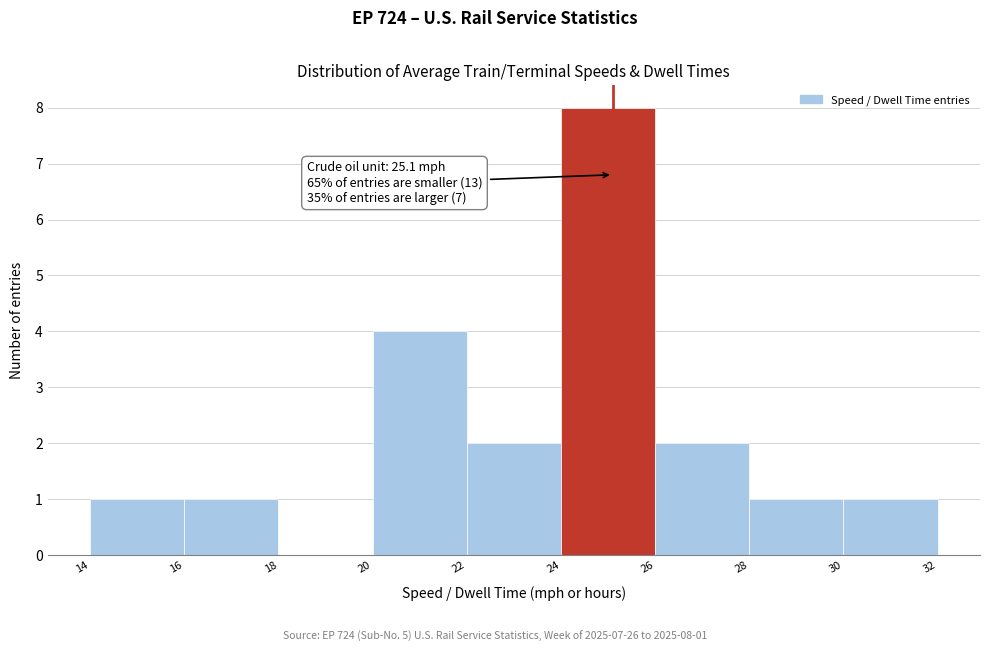

Which range on the x-axis has the tallest bar?

24 to 26